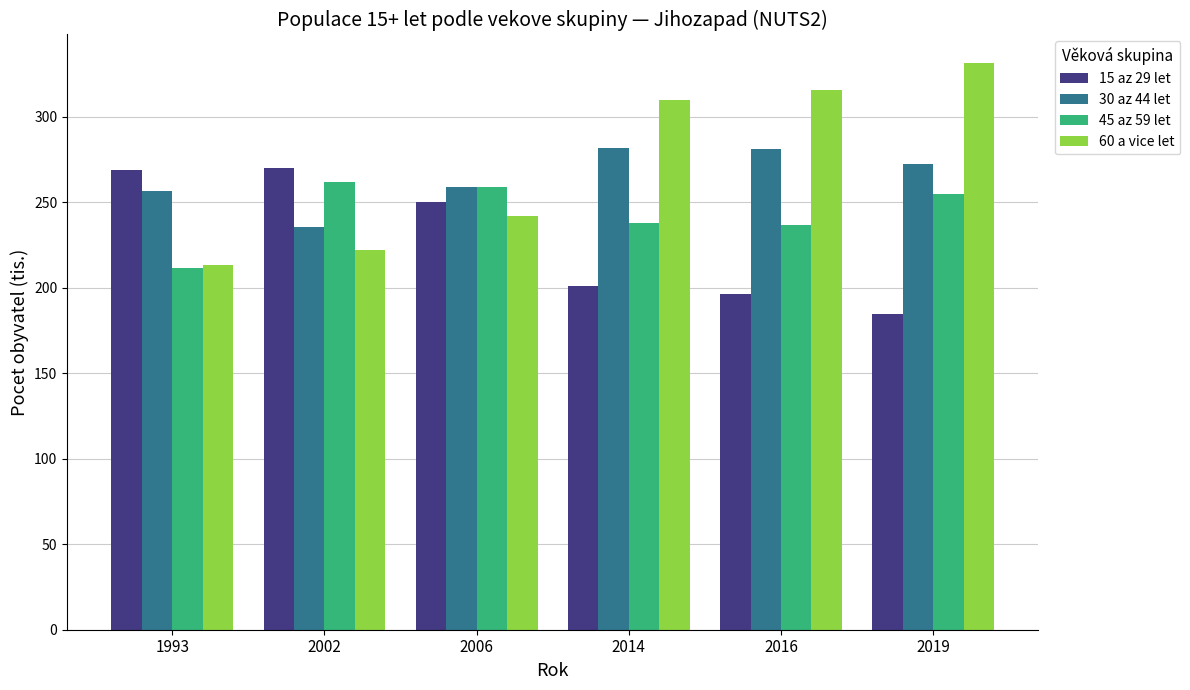

At which category is the sum across all series the highest?

2019